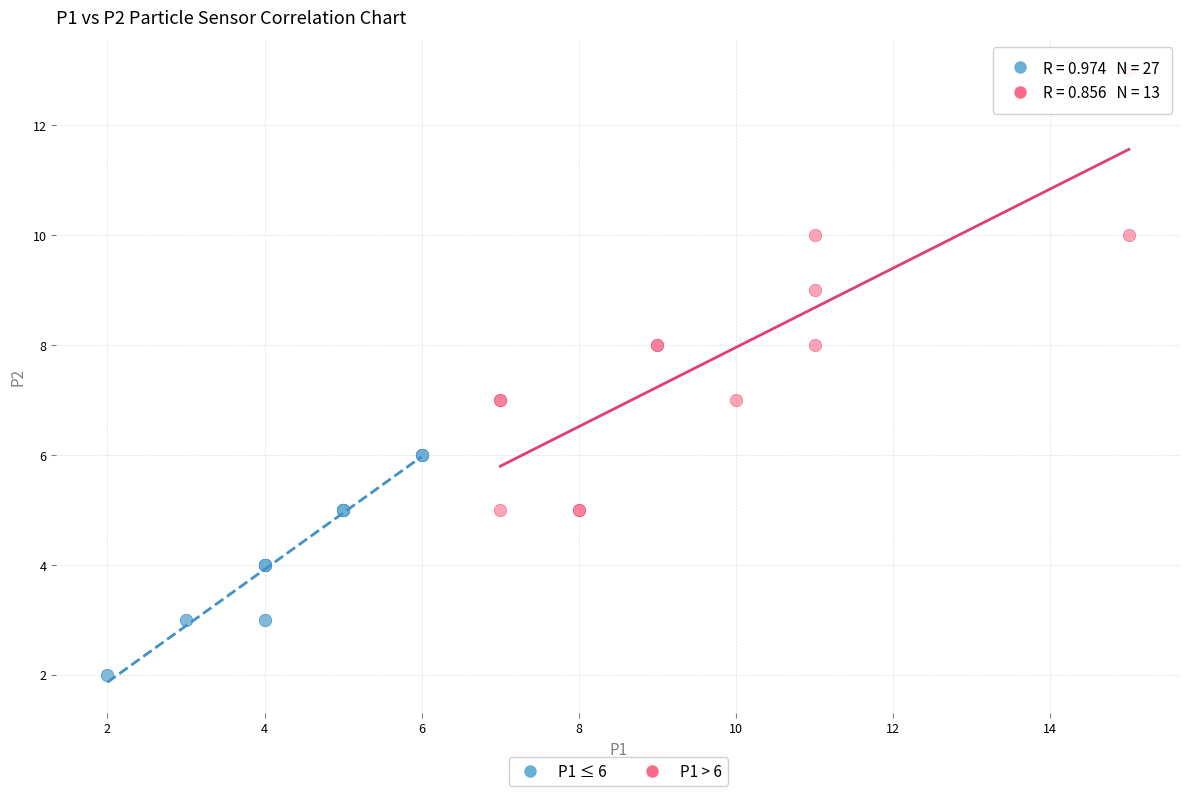

Which series contains the lowest Y value?

P1 ≤ 6